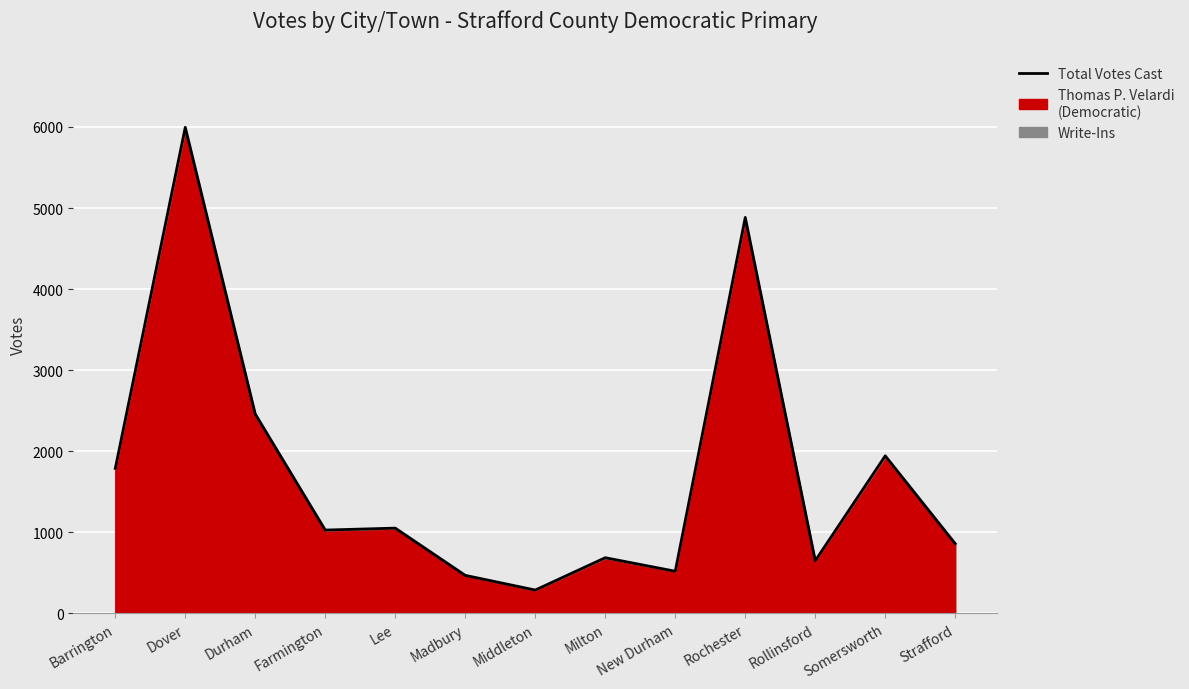

Reading right to left, transcribe all the data shown in this chart.

858	1942	648	4884	518	685	286	467	1050	1026	2458	5996	1786